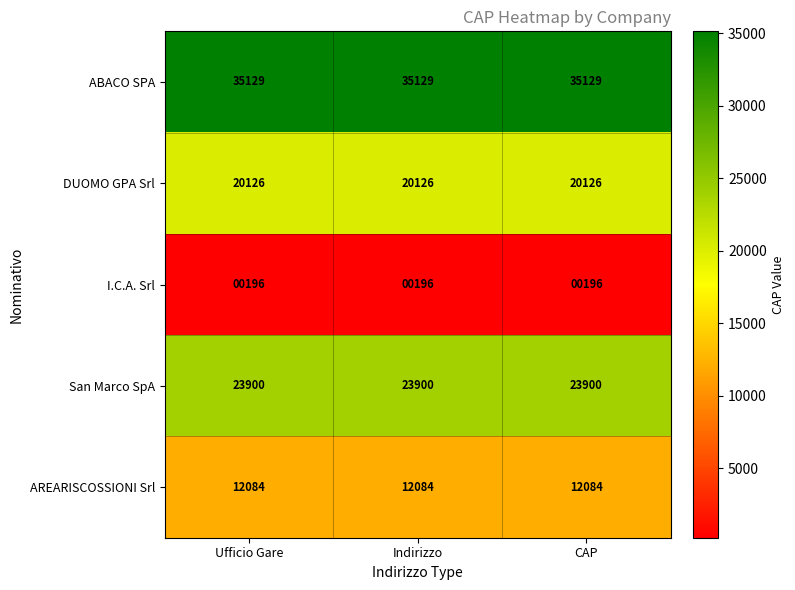

What is the greatest value displayed?

35129